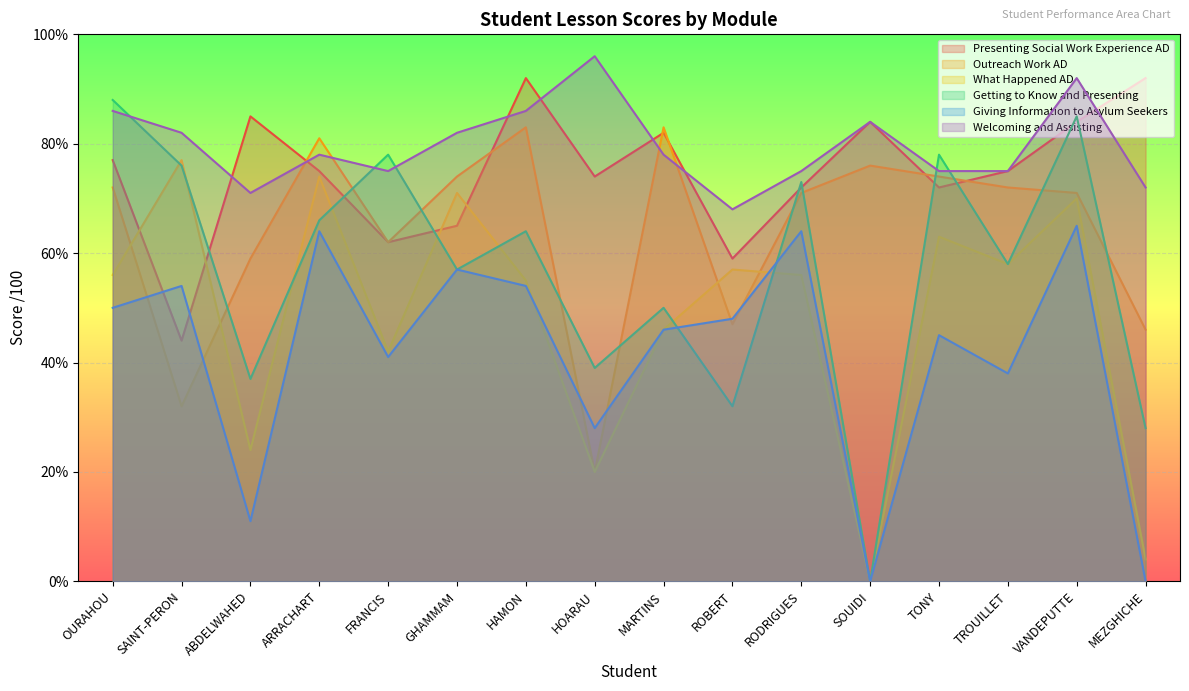

What is the total value across all series at RODRIGUES?

411